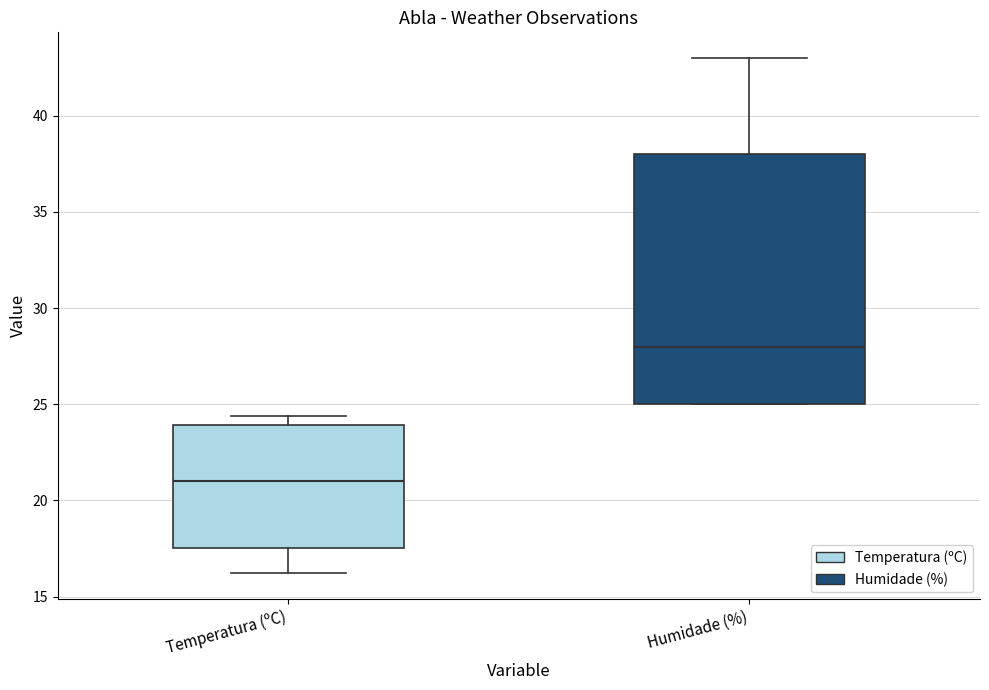

Reading left to right, transcribe this box plot: for each box, give where its median line is, the range the box spans, and where its two whiskers end, as read against the y-axis. The values are not printed on the chart, so give them approximately, as read against the axis.

Temperatura (ºC): median 21.0, box 17.5 to 24.0, whiskers 16.0 to 24.5
Humidade (%): median 28.0, box 25.0 to 38.0, whiskers 25.0 to 43.0